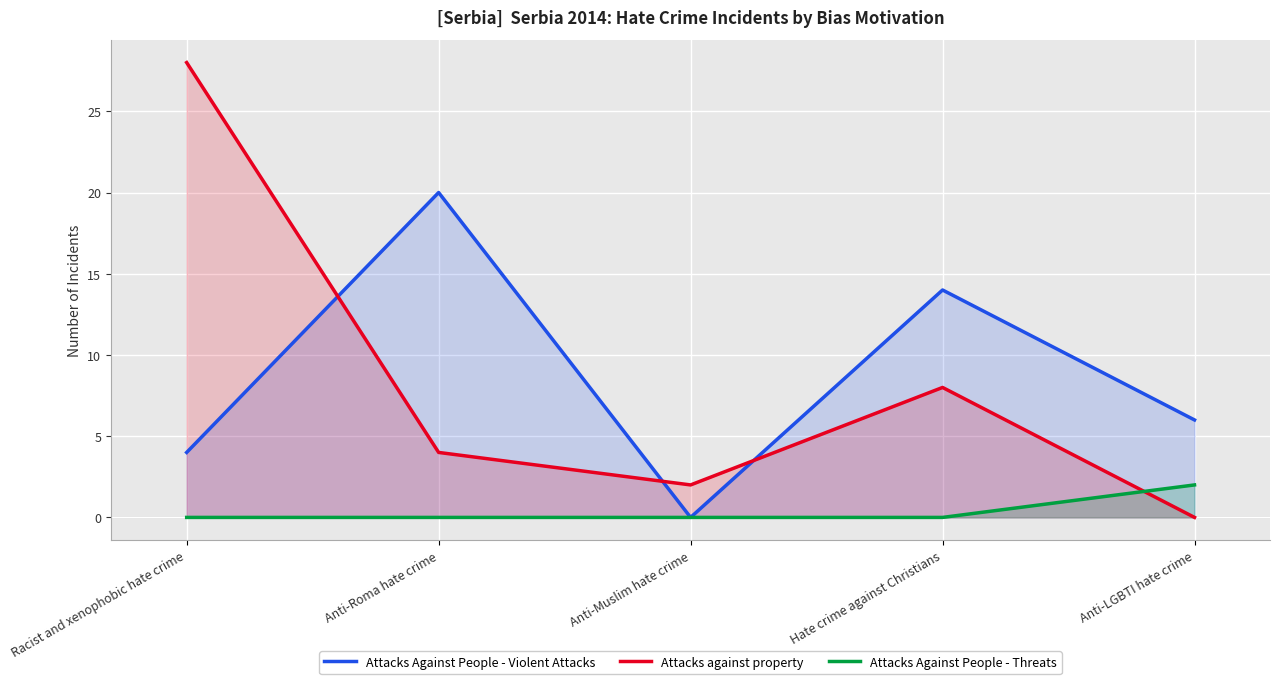

Which label corresponds to the smallest value in the chart?

Anti-Muslim hate crime